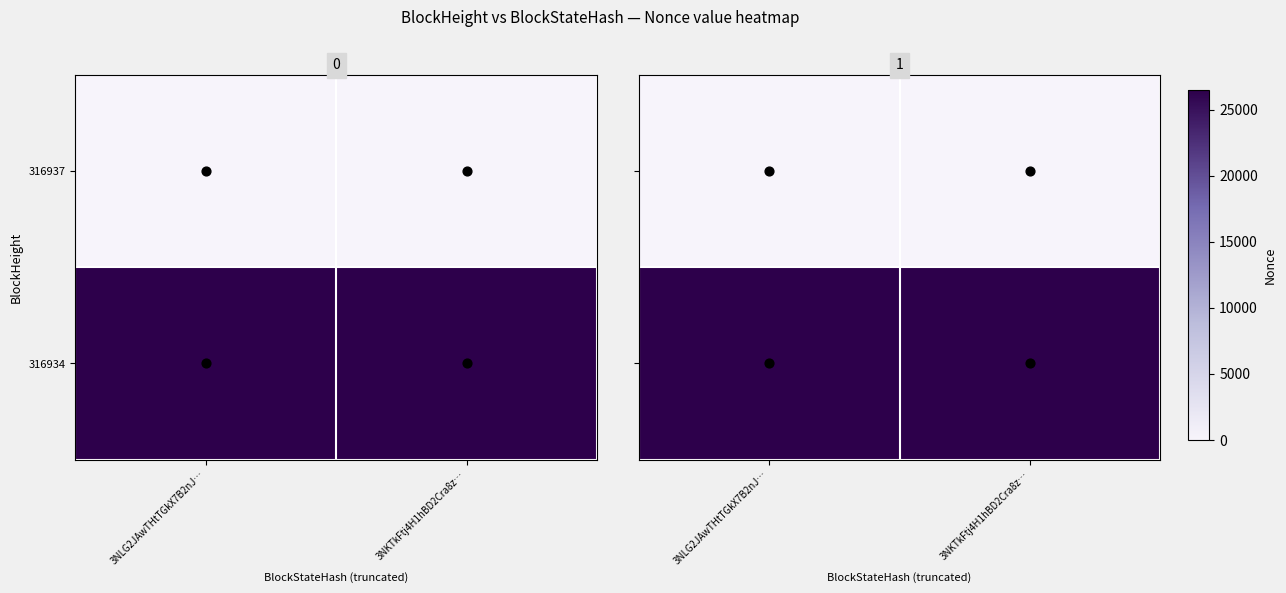

List the labels in order of 316937 value, largest first.

3NLG2JAwTHtTGkX7B2nJ…, 3NKTkFtj4H1hBD2Cra8z…